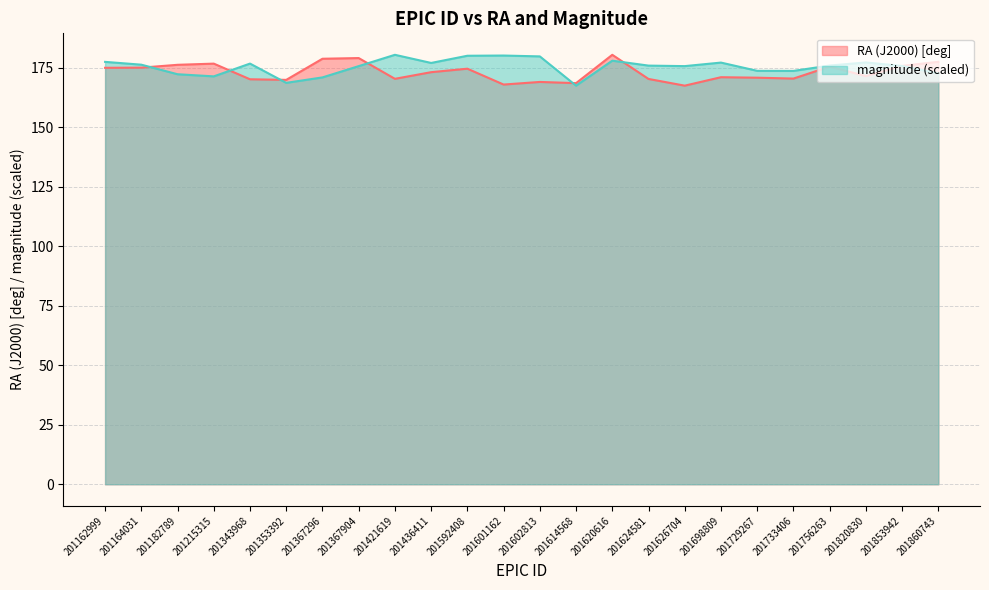

At 201624581, list the series in order from smallest to largest.

RA (J2000) [deg], magnitude (scaled)